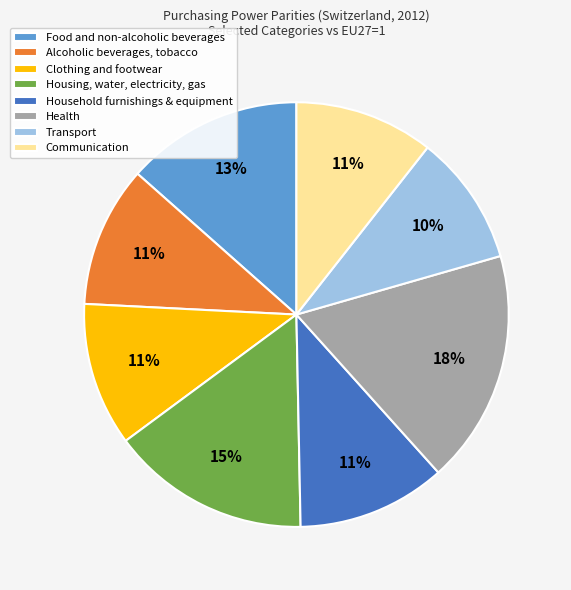

Is the sum of Food and non-alcoholic beverages and Household furnishings & equipment greater than half?

No